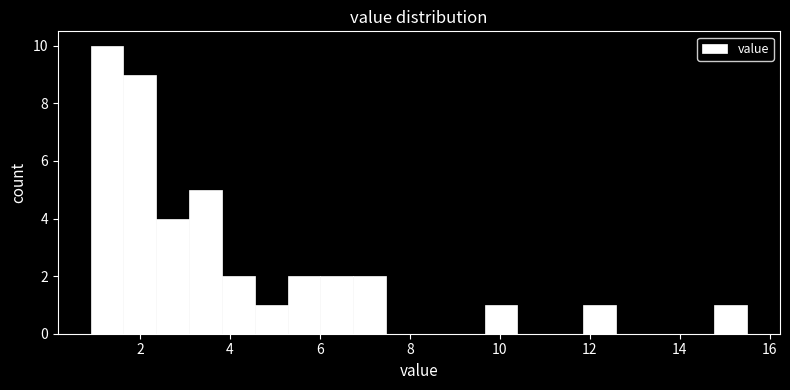

Around what value on the x-axis is the tallest bar? Give the approximate position of its centre, as read against the axis.

1.2